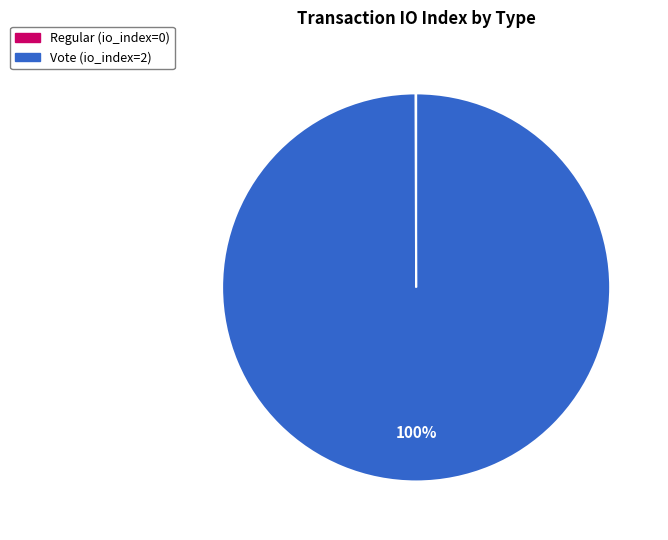

True or false: Vote (io_index=2) accounts for 100% of the total.

True